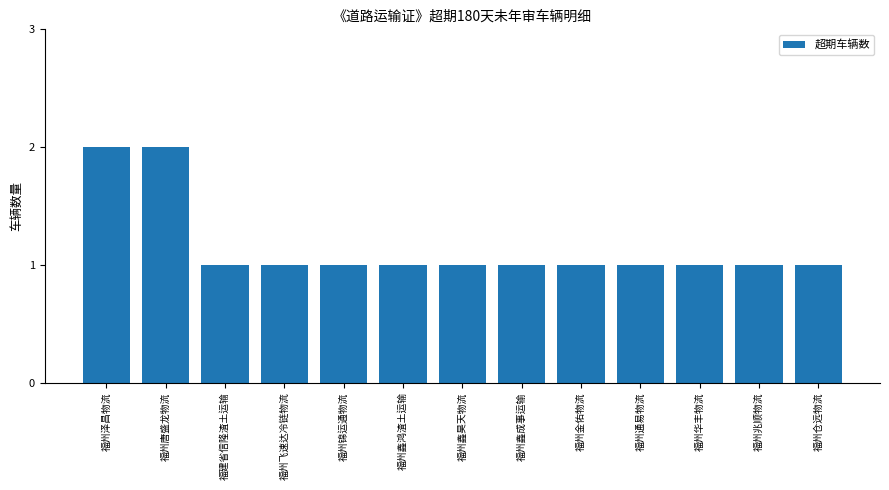

Is it true that the value at 福州金佑物流 is 1?

True